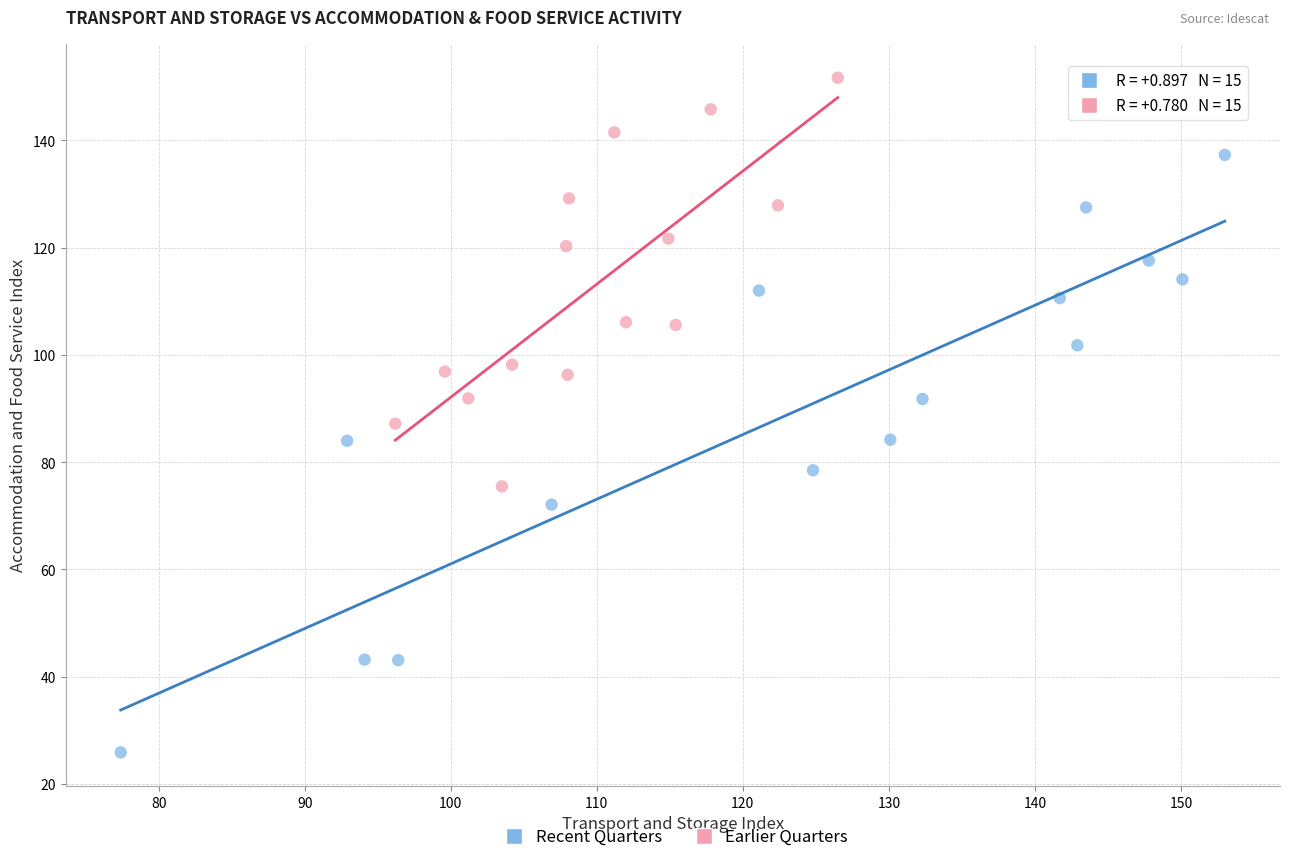

Which series reaches the minimum Y coordinate?

Recent Quarters